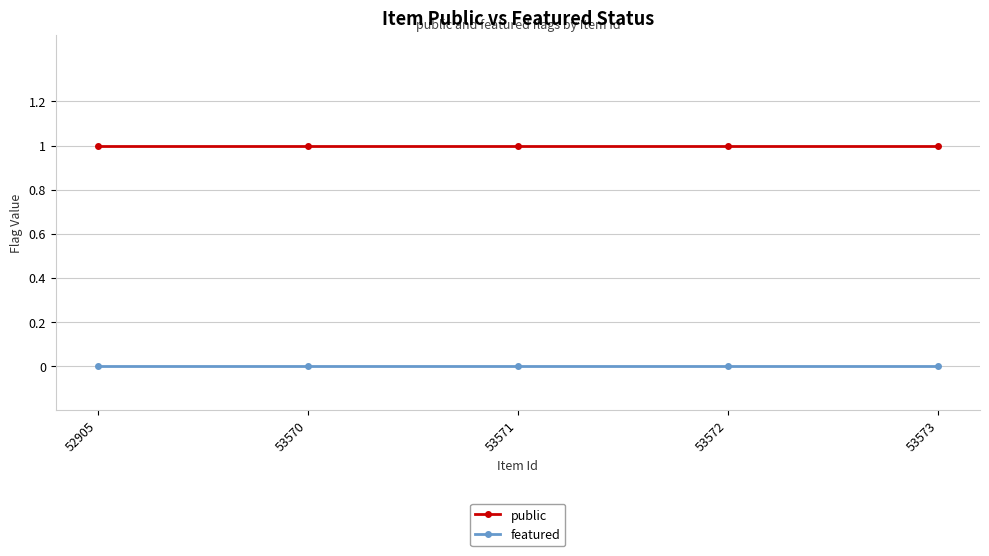

What are all the series names shown in the legend?

public, featured